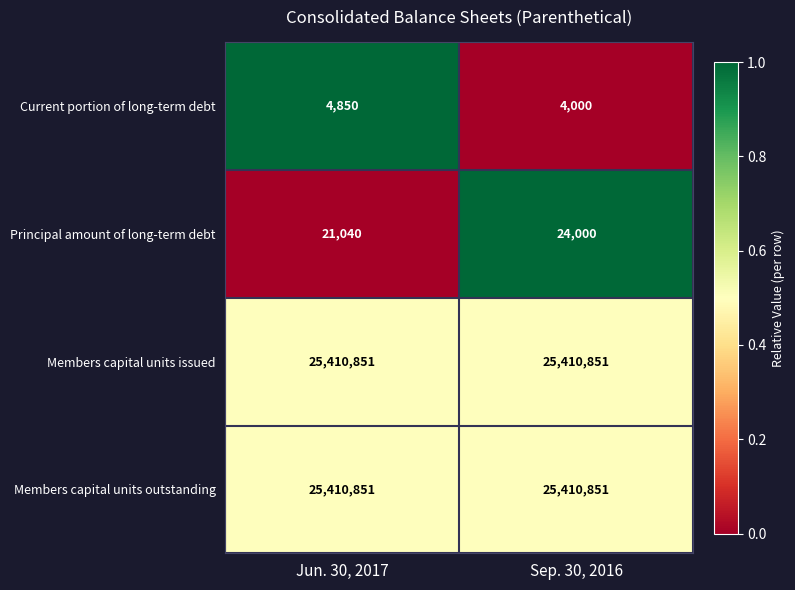

What value does the Current portion of long-term debt series have at Jun. 30, 2017, to the nearest 50?

4850